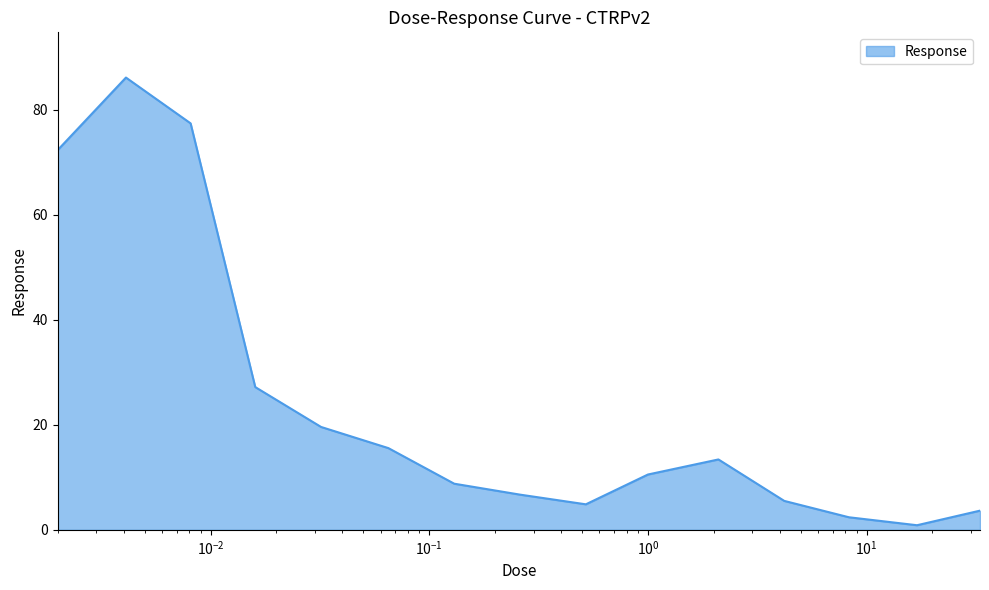

What is the maximum value shown in the chart?

86.2